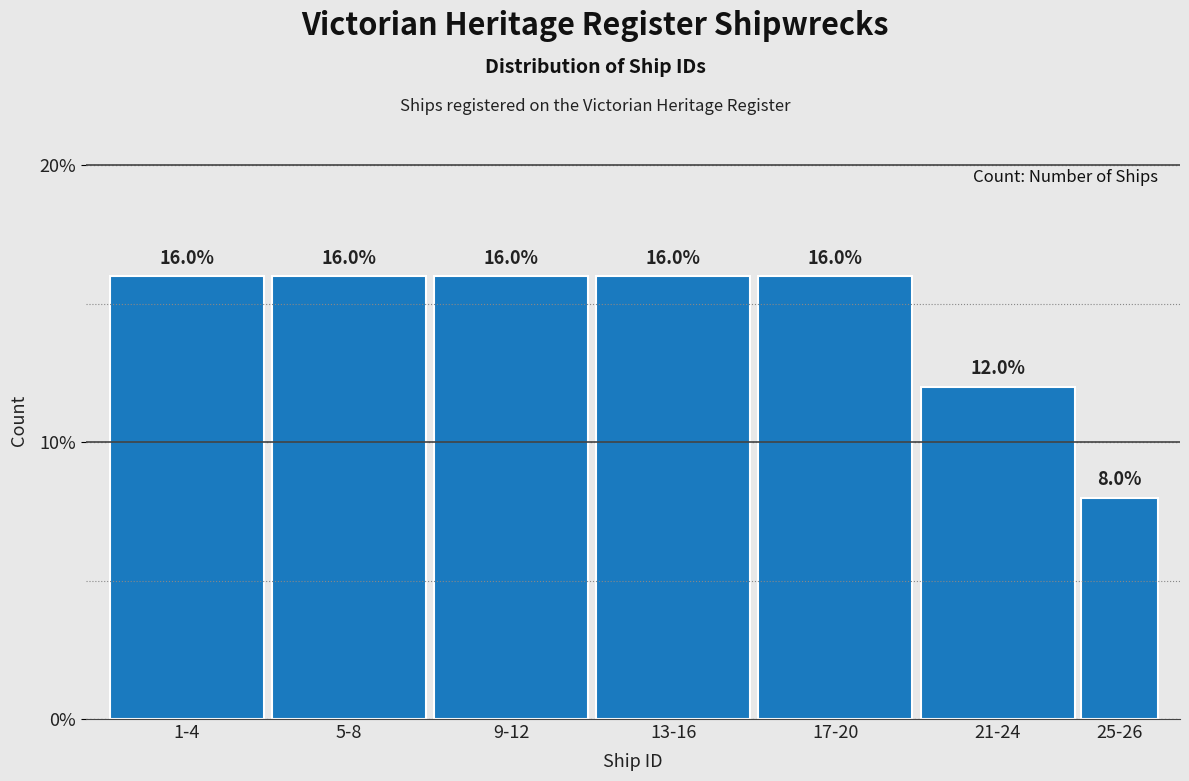

Reading left to right, extract all data points from this chart.

1-4=16	5-8=16	9-12=16	13-16=16	17-20=16	21-24=12	25-26=8